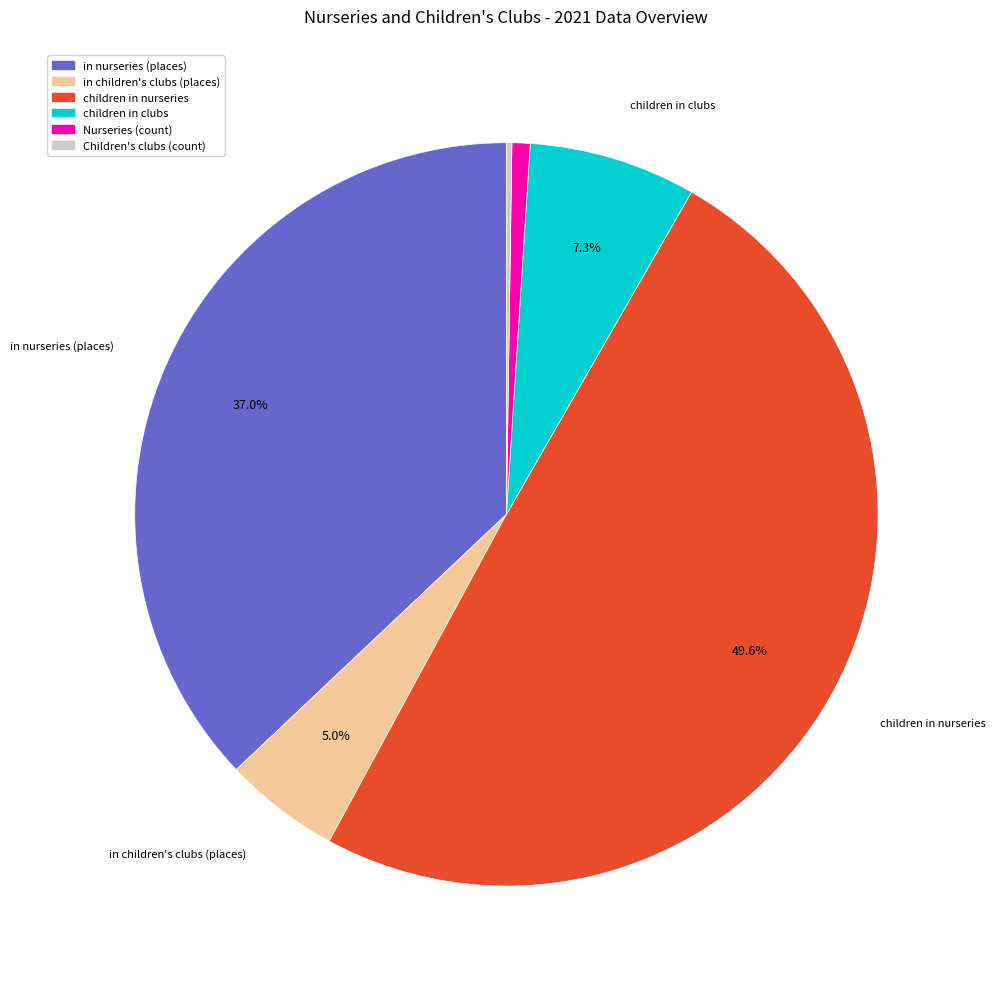

Which category has the biggest portion of the pie?

children in nurseries